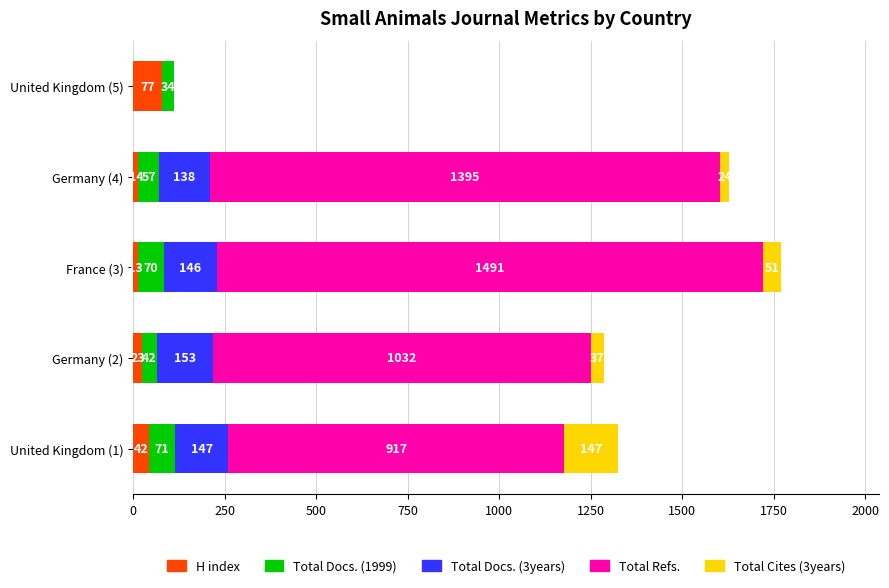

At which category is the sum across all series the highest?

France (3)